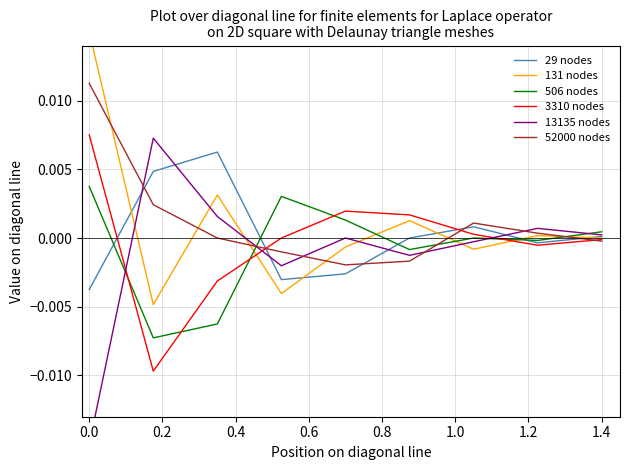

True or false: 3310 nodes has more than 0 points higher than both neighbors.

True